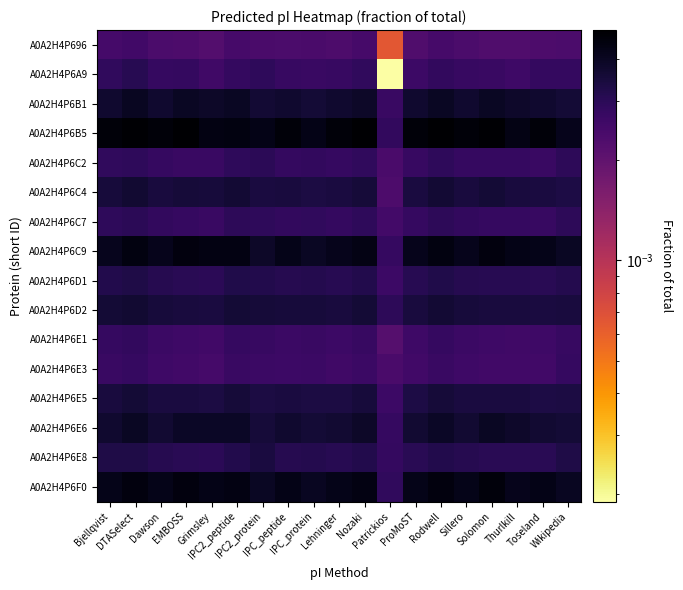

At which category is the sum across all series the highest?

DTASelect